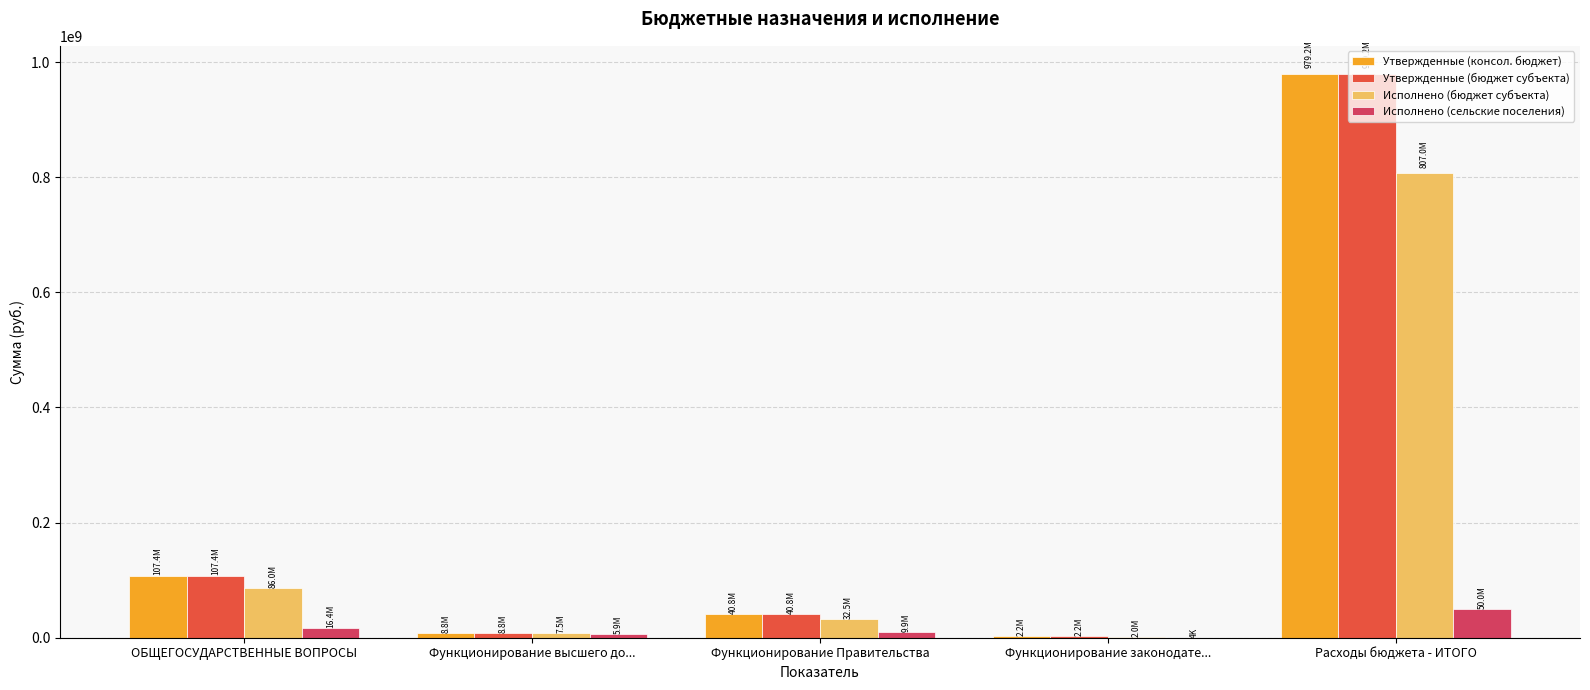

Is the value of Исполнено (сельские поселения) at ОБЩЕГОСУДАРСТВЕННЫЕ ВОПРОСЫ greater than the value of Исполнено (бюджет субъекта) at Расходы бюджета - ИТОГО?

No